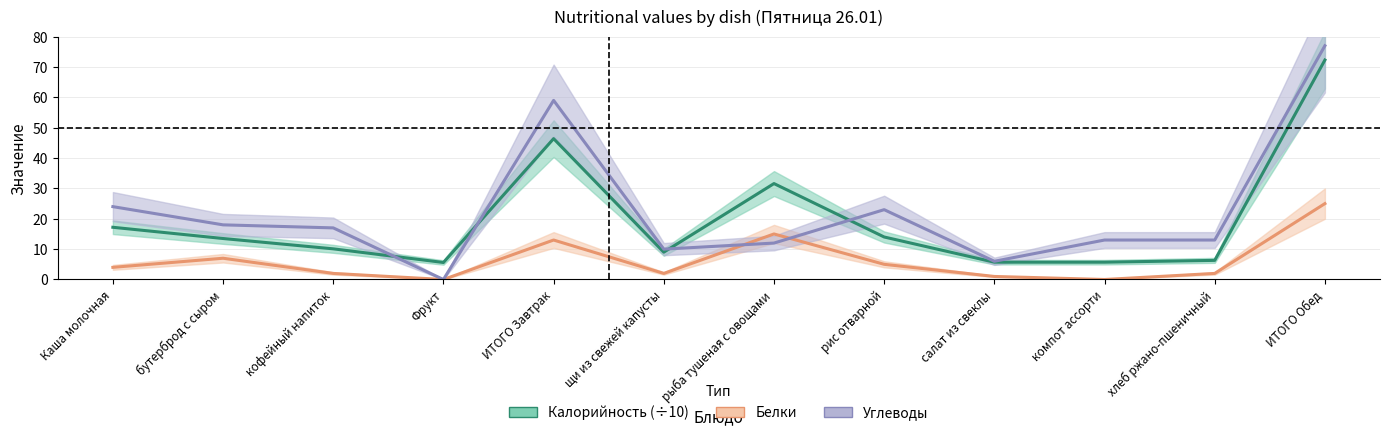

True or false: Белки and Калорийность_center cross at least once.

False